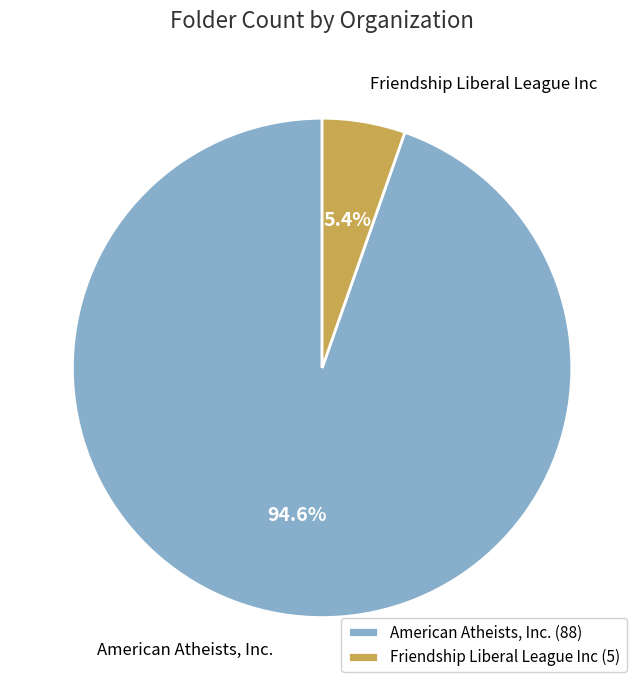

To the nearest percent, what is the difference between the Friendship Liberal League Inc and American Atheists, Inc. slice percentages?

89%